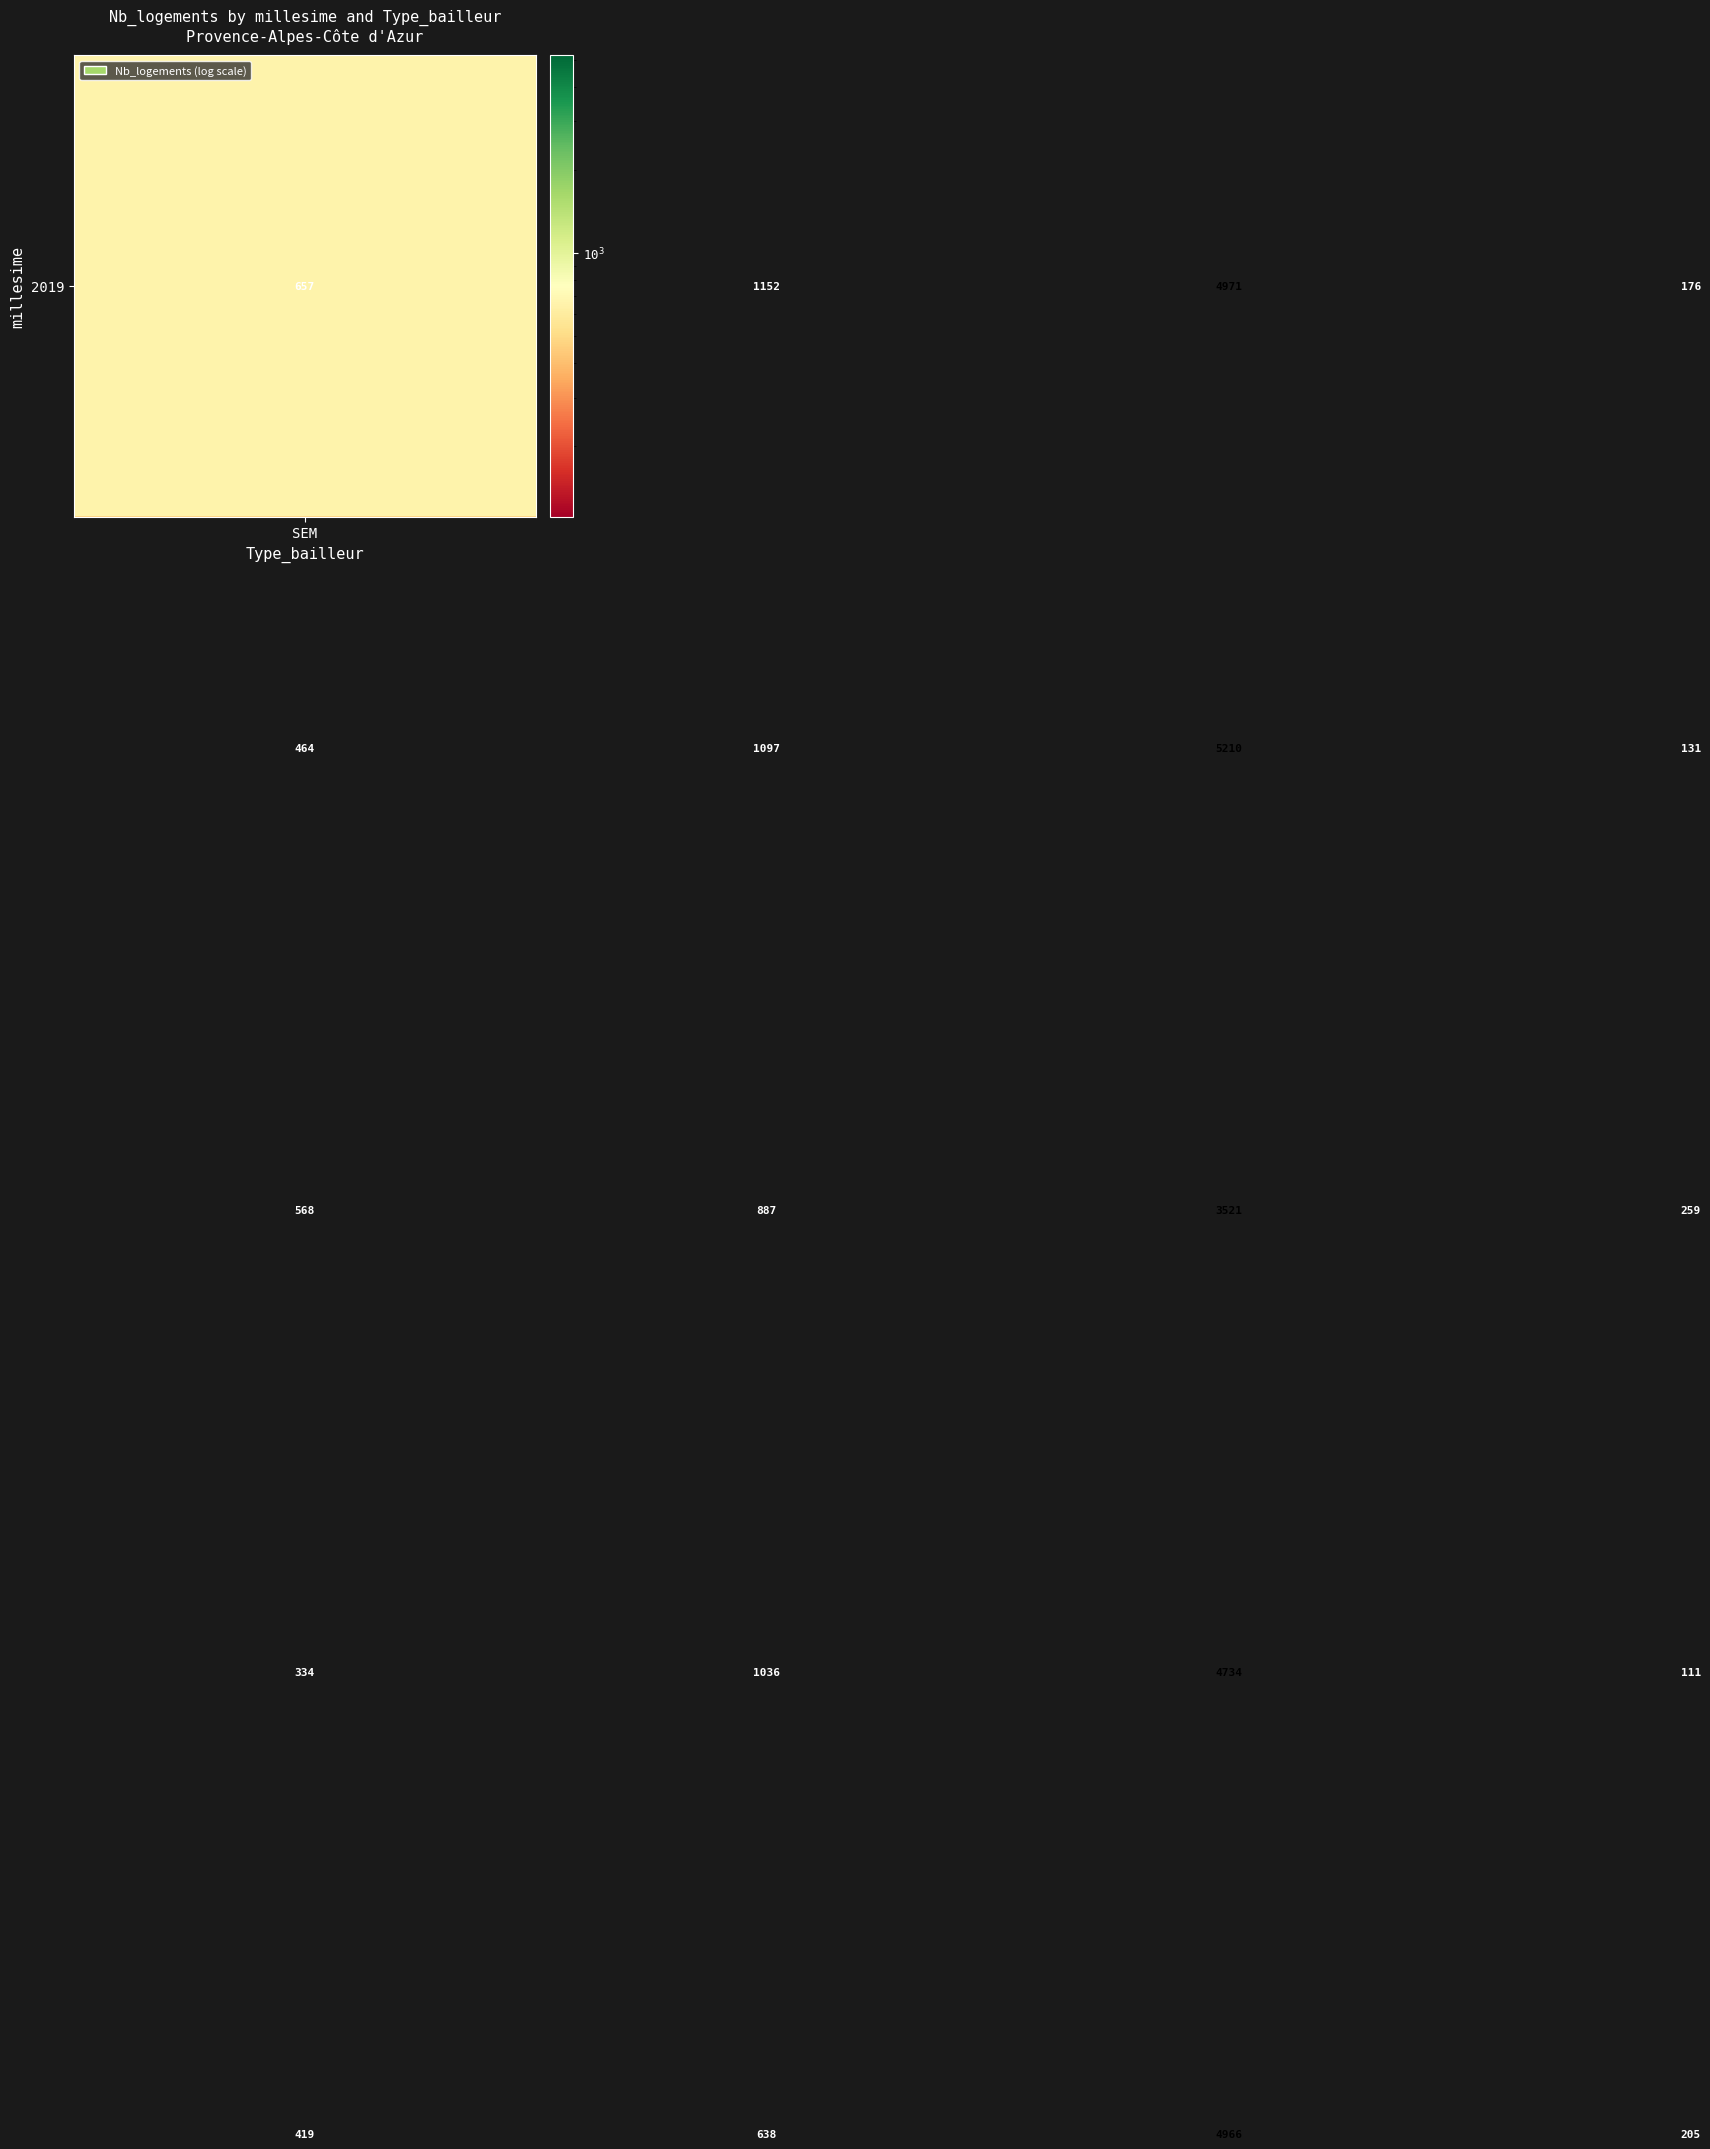

What is the minimum value shown in the chart?

111